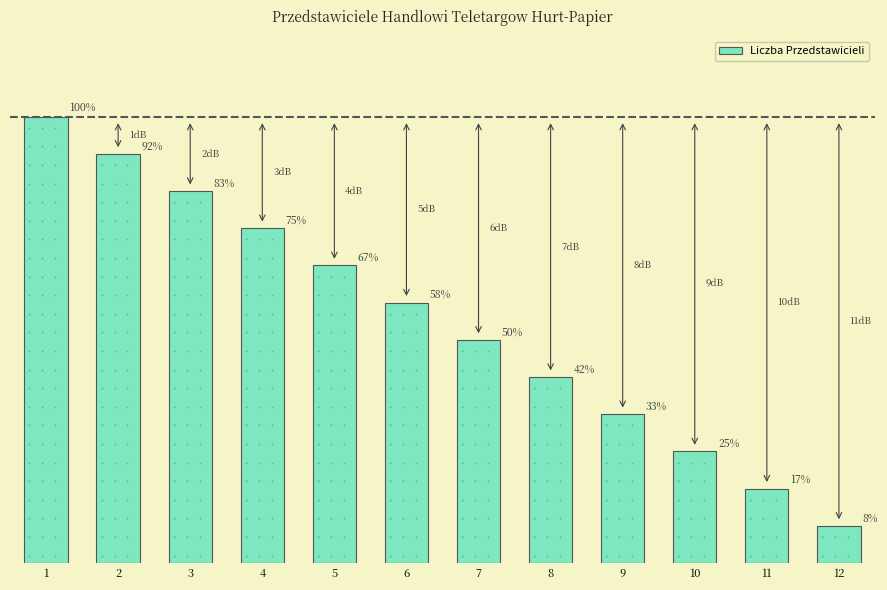

Are the bars horizontal?

No